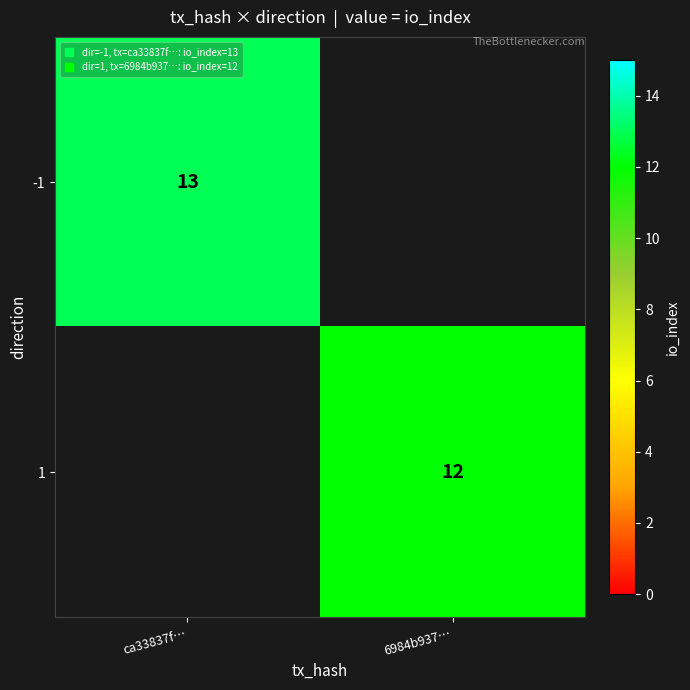

Where is -1 nearest to the value 13?

ca33837f…